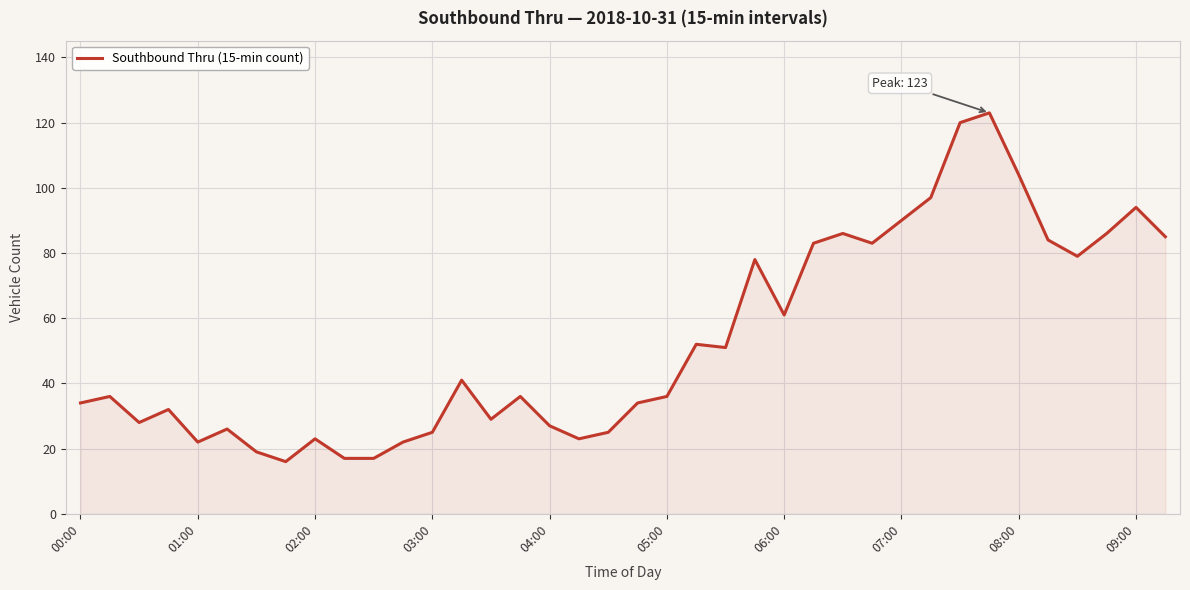

Reading right to left, transcribe all the data shown in this chart.

85	94	86	79	84	104	123	120	97	90	83	86	83	61	78	51	52	36	34	25	23	27	36	29	41	25	22	17	17	23	16	19	26	22	32	28	36	34